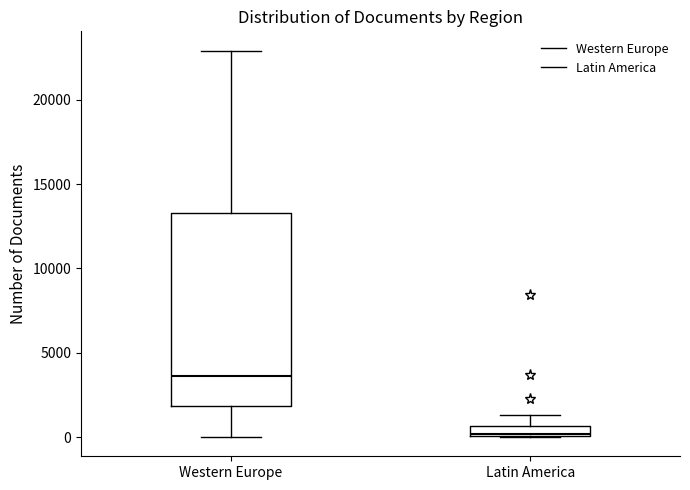

Where is the upper edge of the box for Latin America on the y-axis? The values are not printed on the chart, so give them approximately, as read against the axis.

500